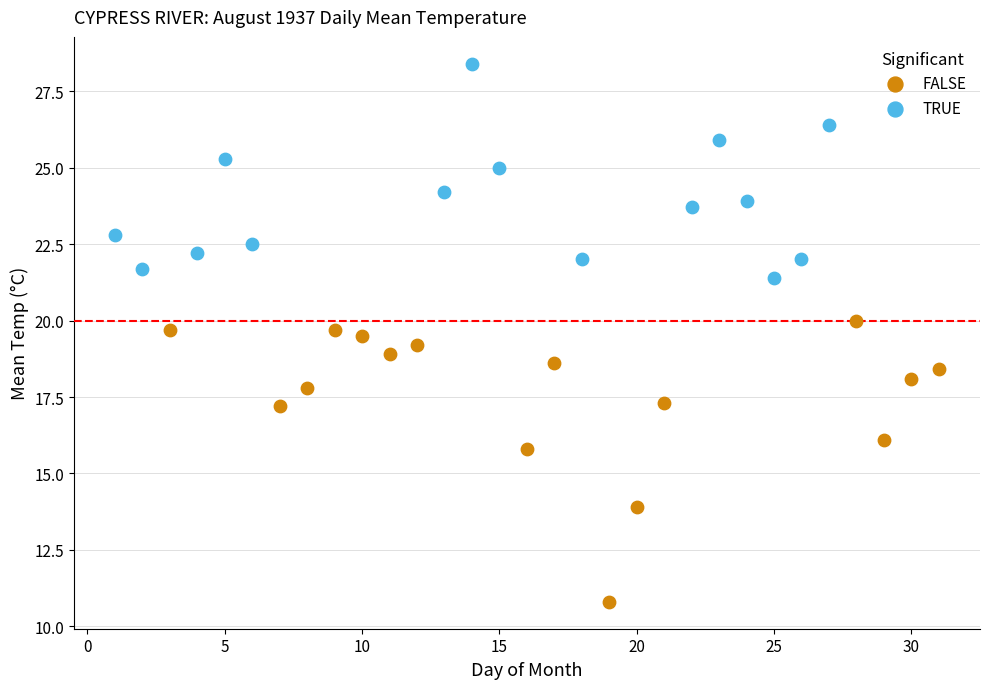

Which series reaches the minimum Y coordinate?

FALSE